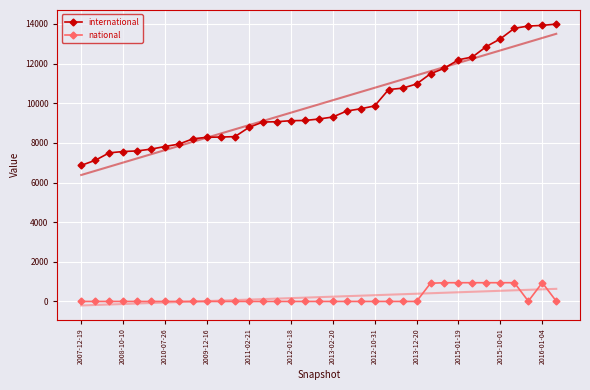

Which series has the widest spread of values?

international